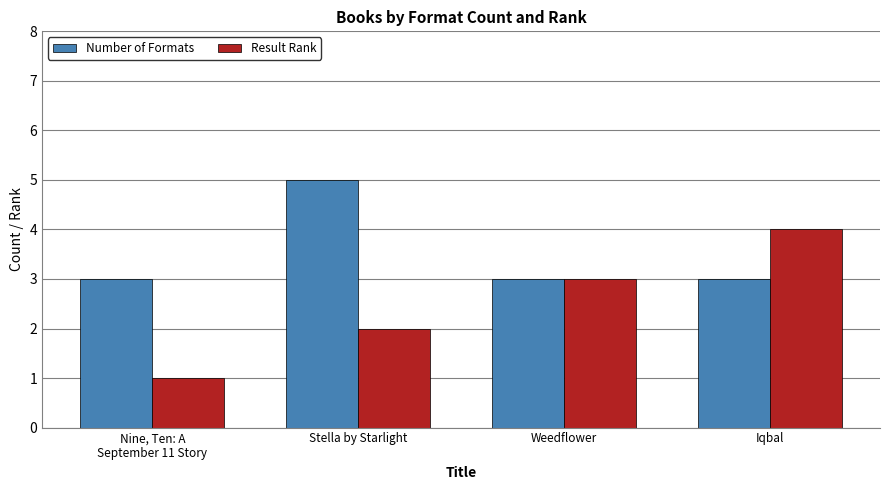

Which series has the largest total across all categories?

Number of Formats